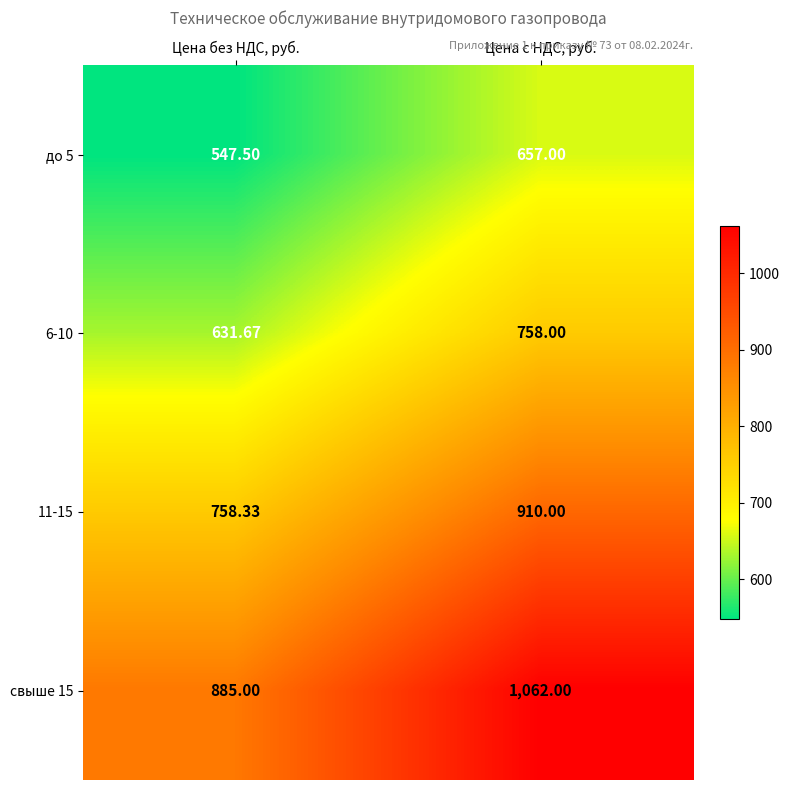

Where is свыше 15 nearest to the value 973?

Цена без НДС, руб.